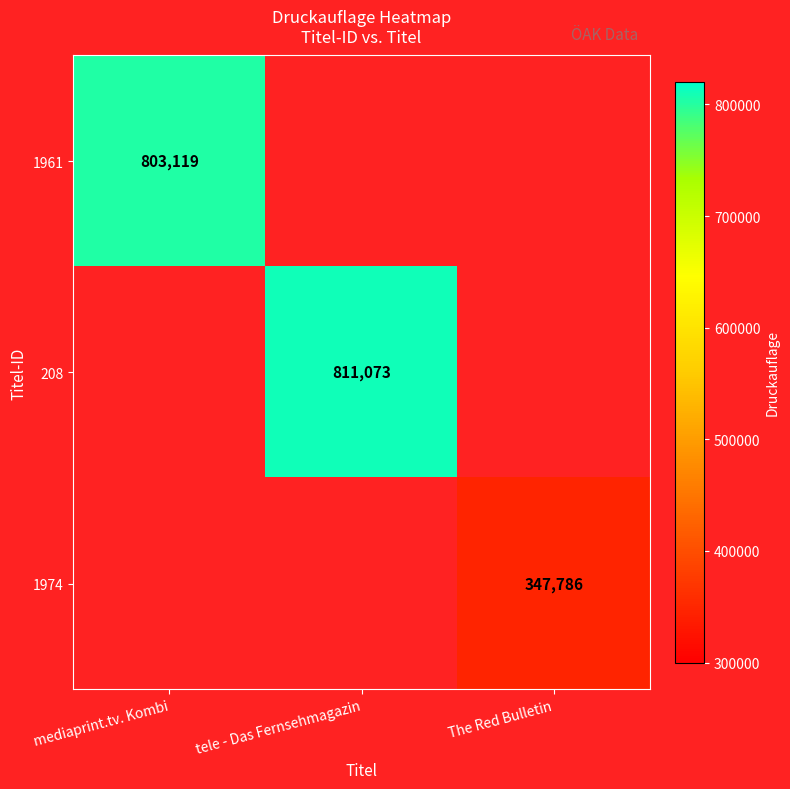

How many distinct data groups are displayed?

3